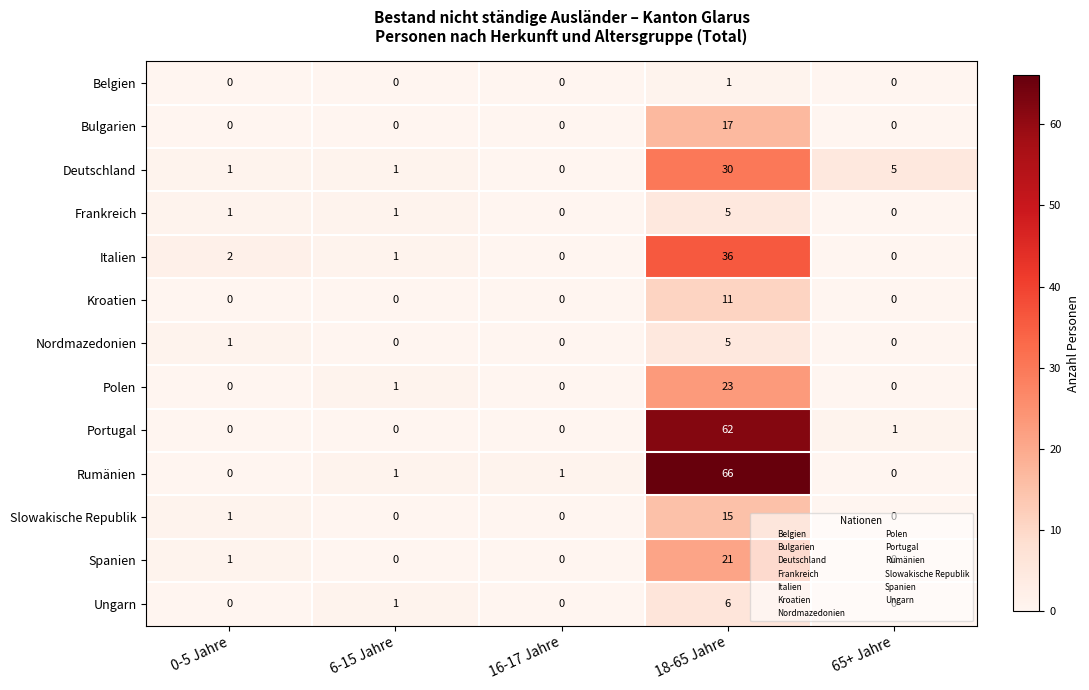

What is the total value across all series at 18-65 Jahre?

298